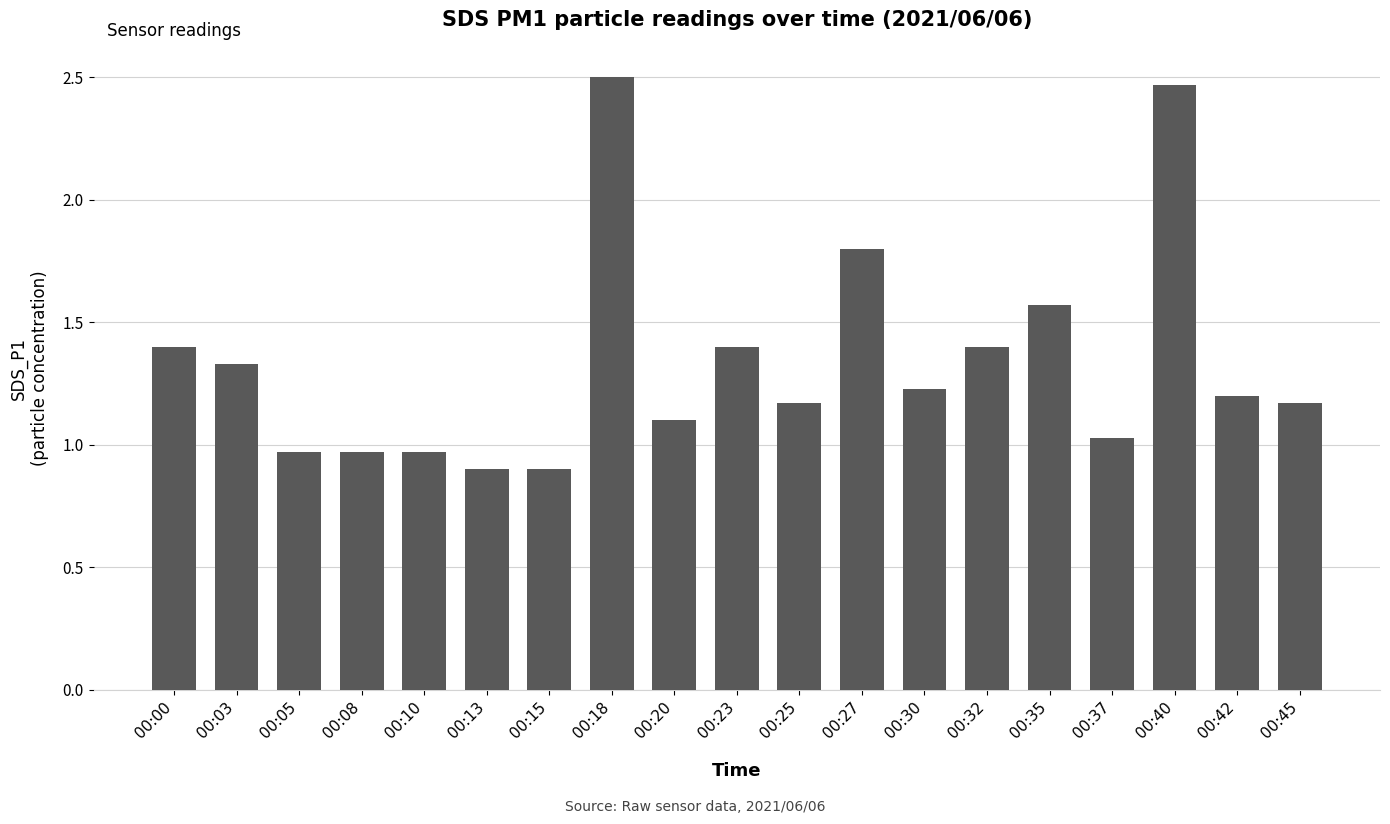

What is the smallest value displayed?

0.9